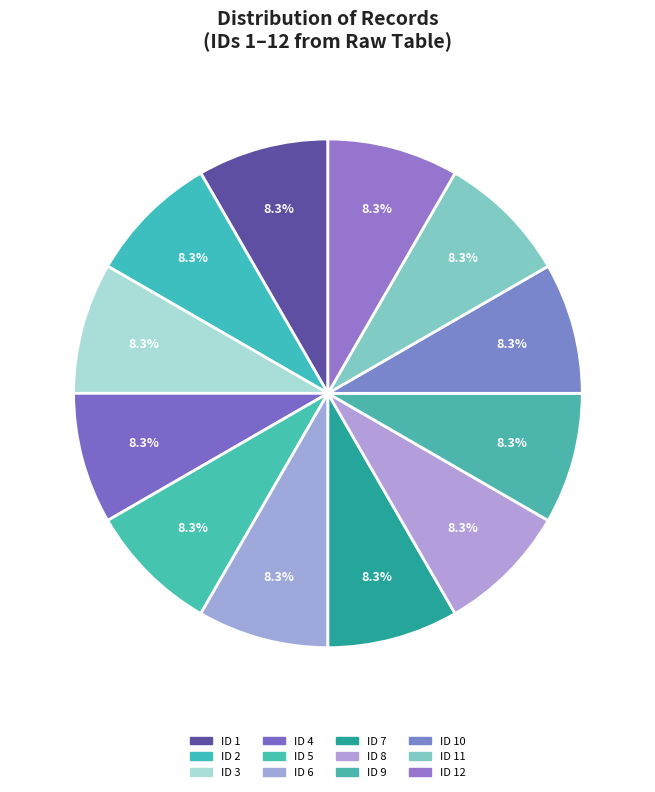

Count the number of slices in the pie.

12